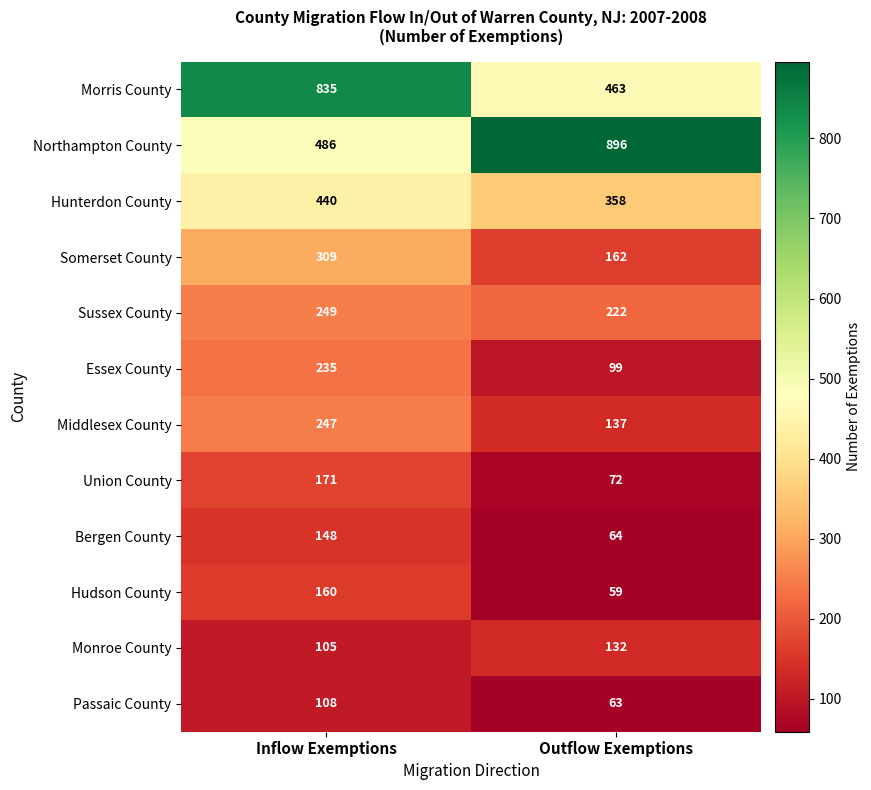

Reading left to right, what are all the values shown in this chart?

Morris County: 835	463
Northampton County: 486	896
Hunterdon County: 440	358
Somerset County: 309	162
Sussex County: 249	222
Essex County: 235	99
Middlesex County: 247	137
Union County: 171	72
Bergen County: 148	64
Hudson County: 160	59
Monroe County: 105	132
Passaic County: 108	63